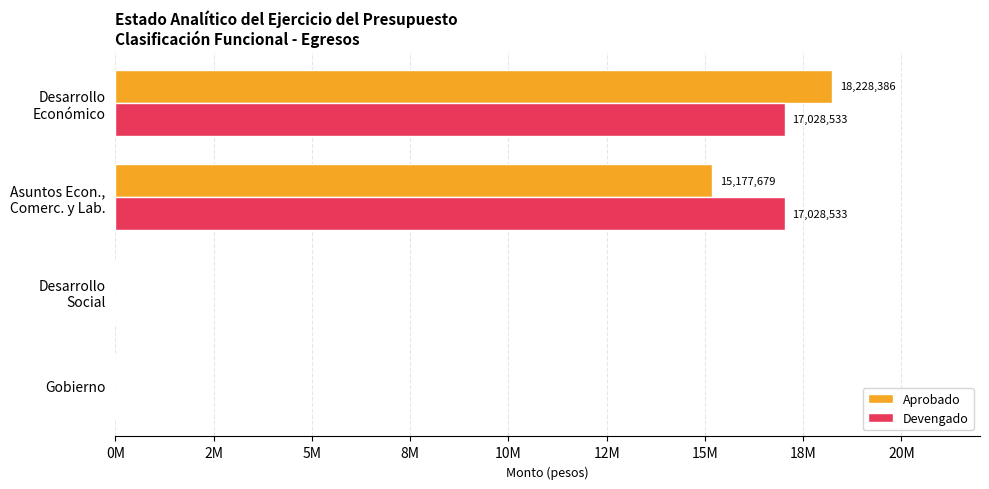

Reading right to left, transcribe all the data shown in this chart.

Aprobado: 18228386.4	15177679.0	0.0	0.0
Devengado: 17028533.0	17028533.0	0.0	0.0